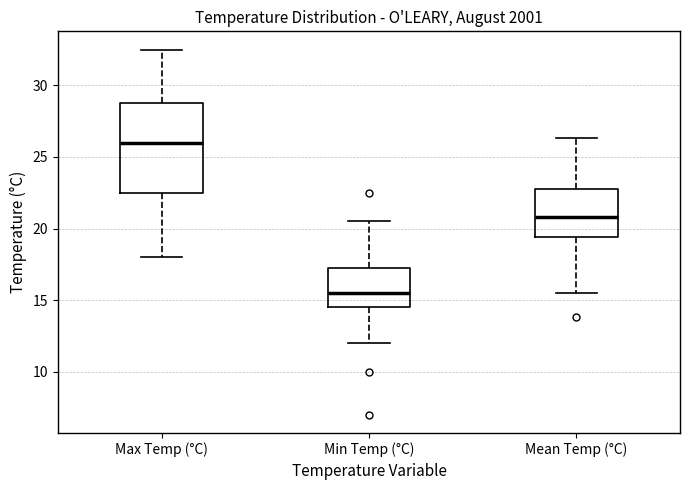

Which box has the lowest median line?

Min Temp (°C)